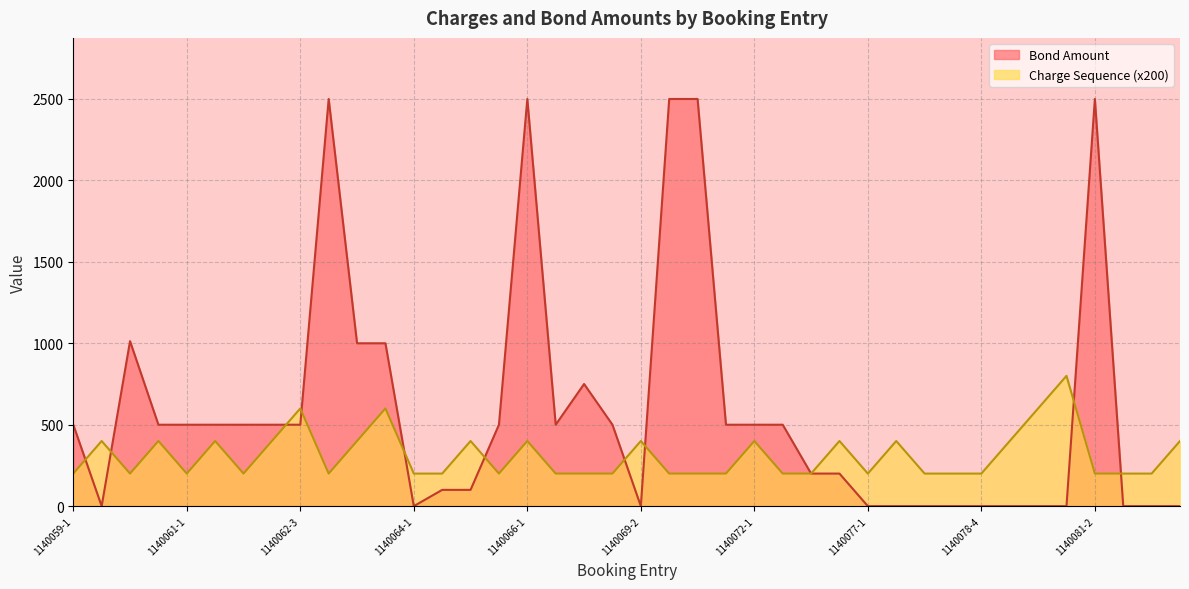

Is it true that Charge Sequence equals 200 at 1140062-1?

True